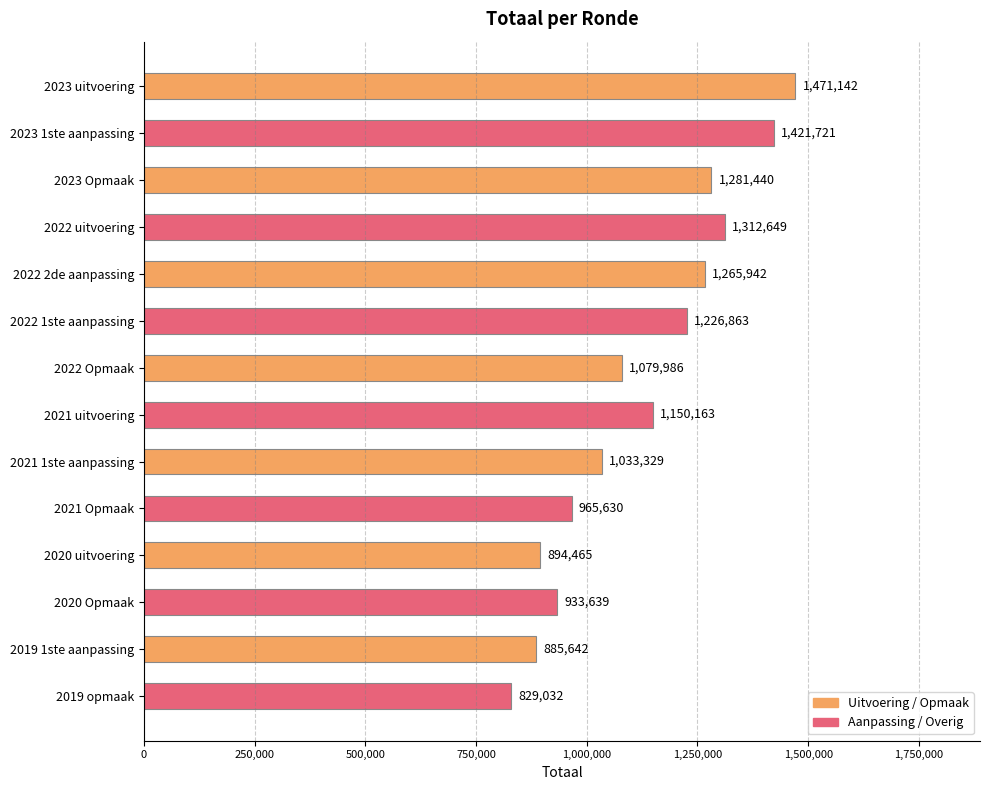

How many values are below 1150163?

7